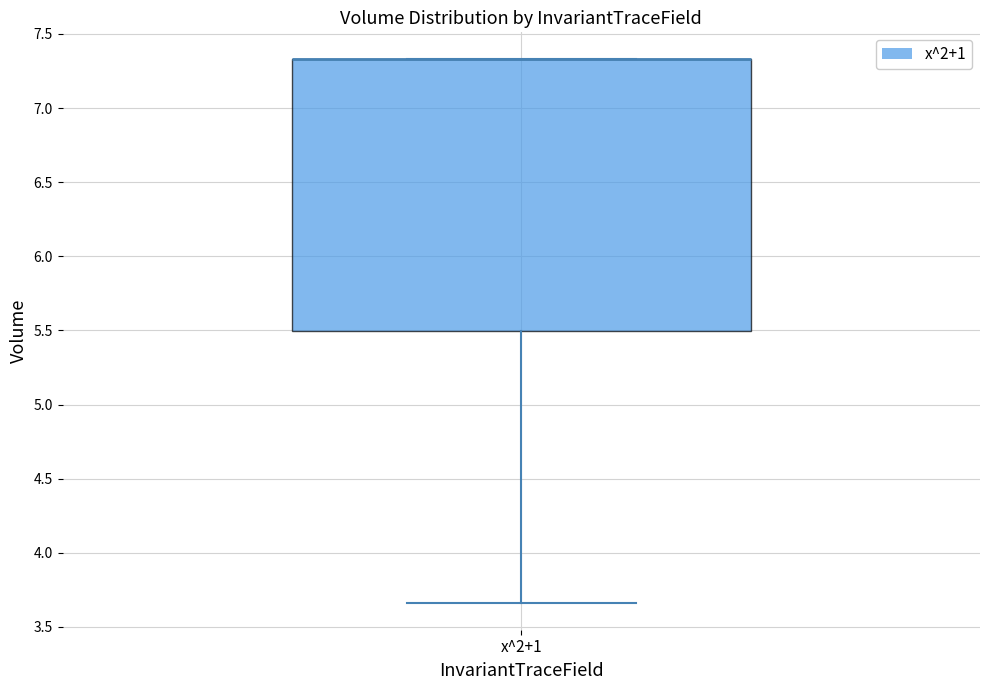

Transcribe this box plot: give where the median line is, the range the box spans, and where the two whiskers end, as read against the y-axis. The values are not printed on the chart, so give them approximately, as read against the axis.

median 7.35 (drawn on the box's upper edge), box 5.50 to 7.35, whiskers 3.65 to 7.35